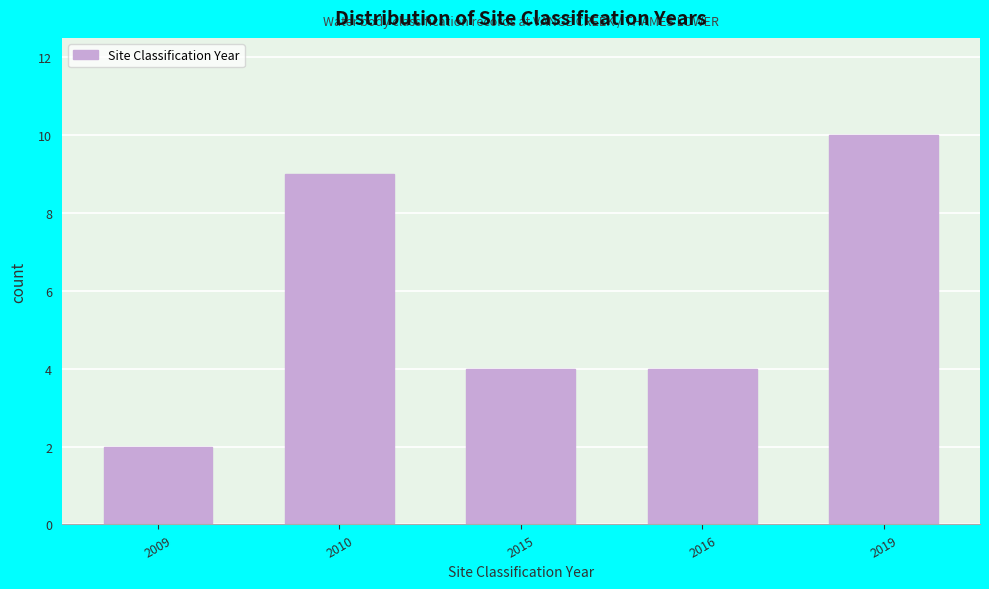

Reading left to right, extract all data points from this chart.

2009=2	2010=9	2015=4	2016=4	2019=10